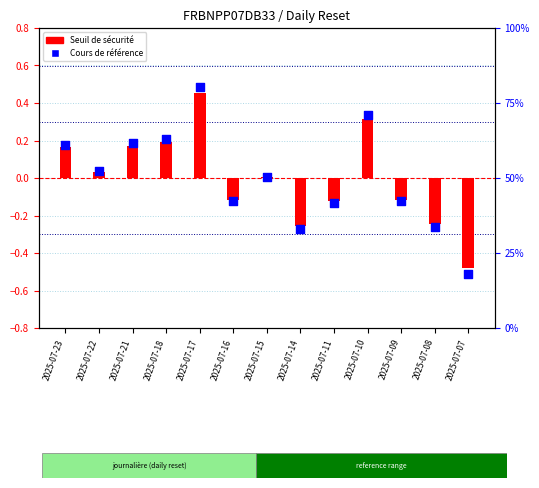

Which series has the largest total across all categories?

Seuil de sécurité